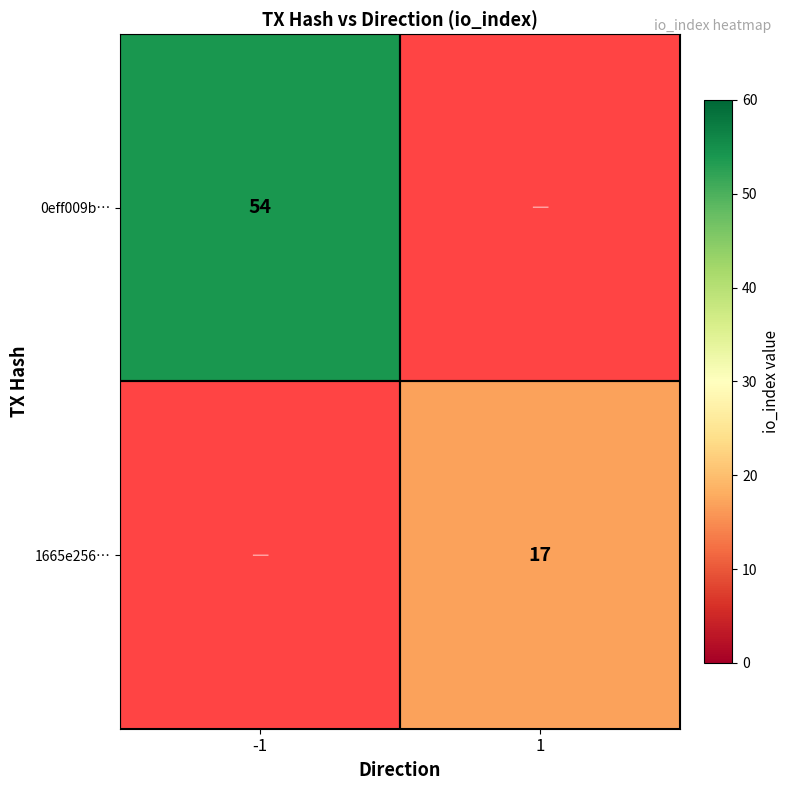

True or false: 0eff009b… has a value of 35 at -1.

False